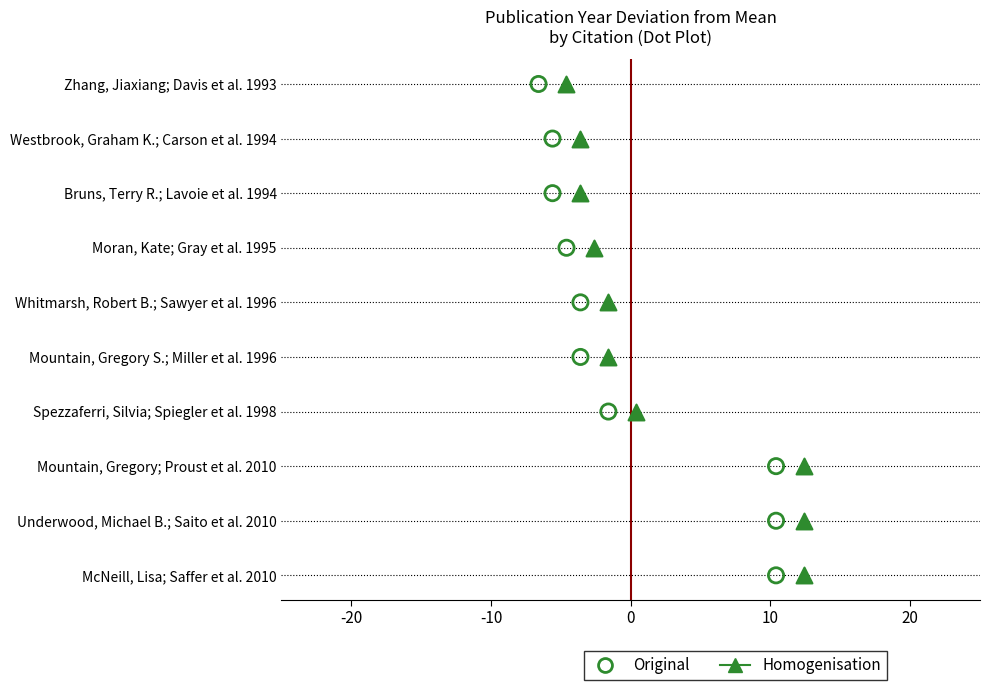

Which series contains the lowest Y value?

Original